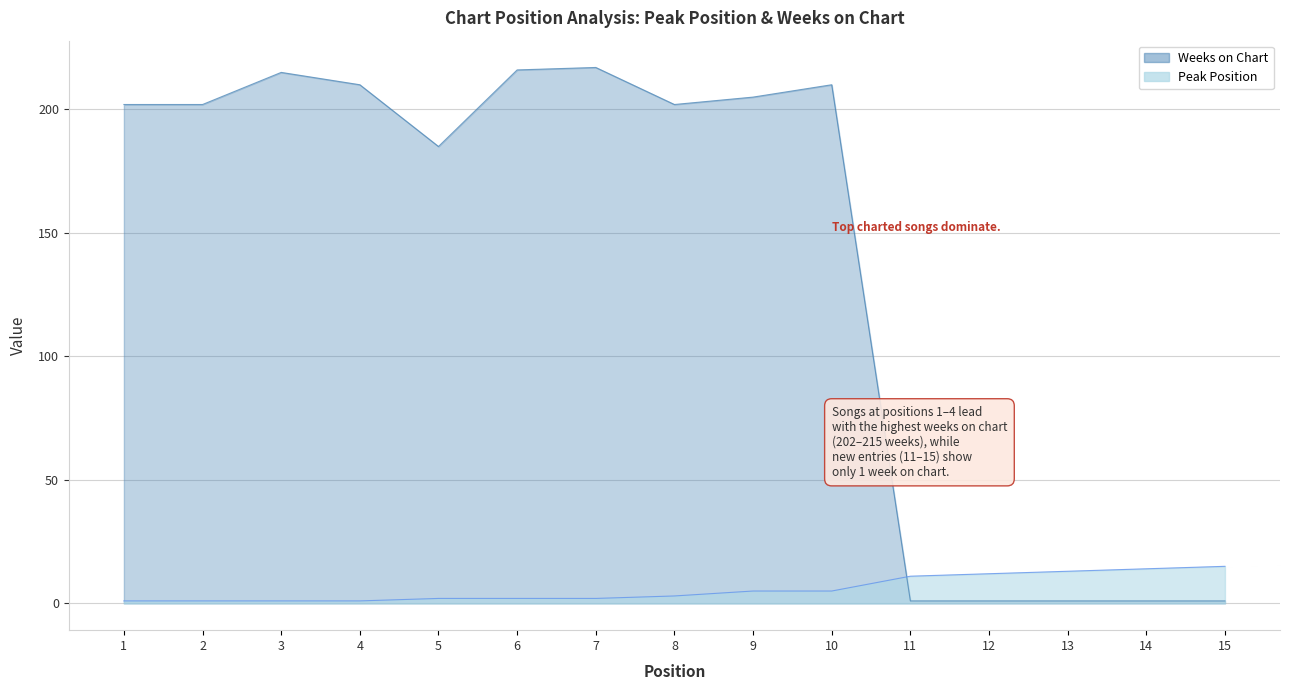

True or false: Weeks on Chart has a value of 202 at 1.

True